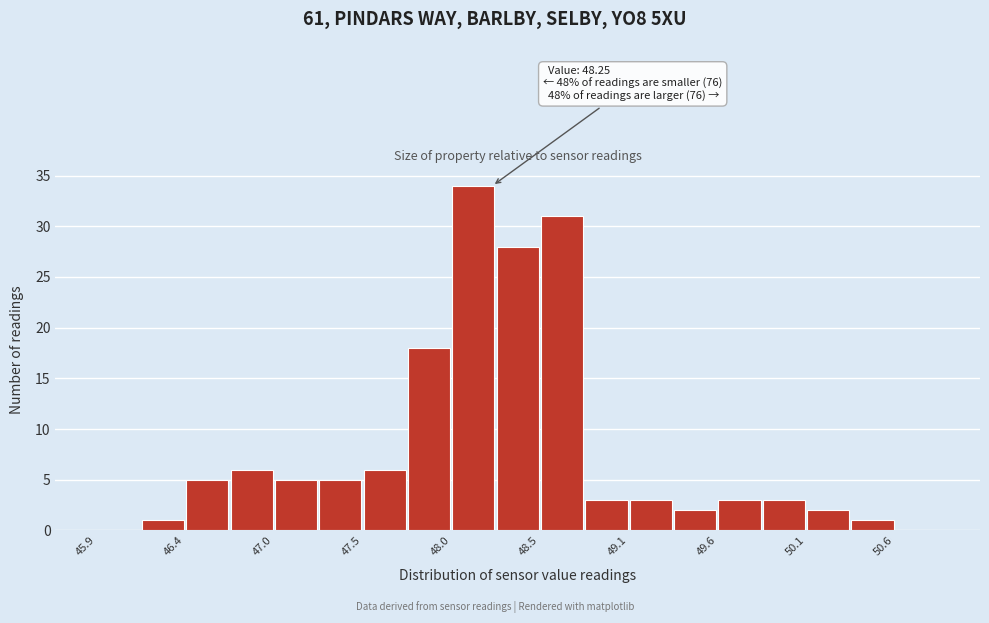

Read against the x-axis, roughly where is the centre of the tallest bar?

48.1